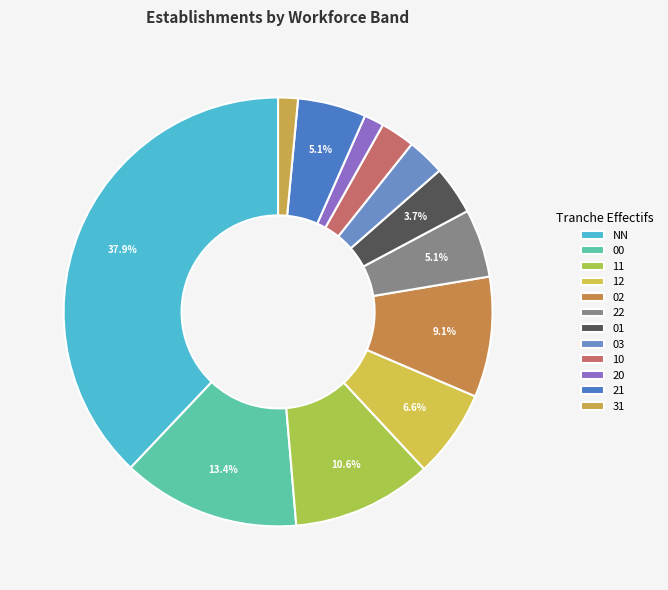

Do 01 and 12 together represent more than half of the pie?

No